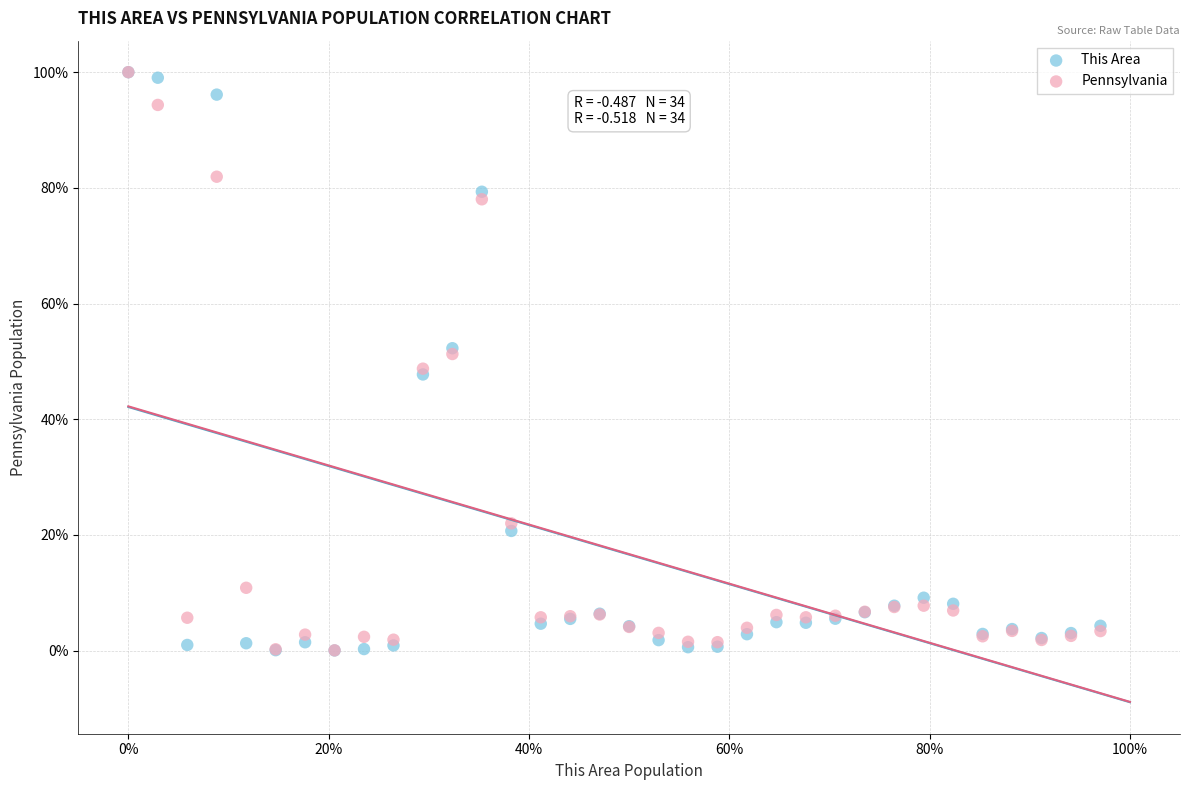

What are all the series names shown in the legend?

This Area, Pennsylvania